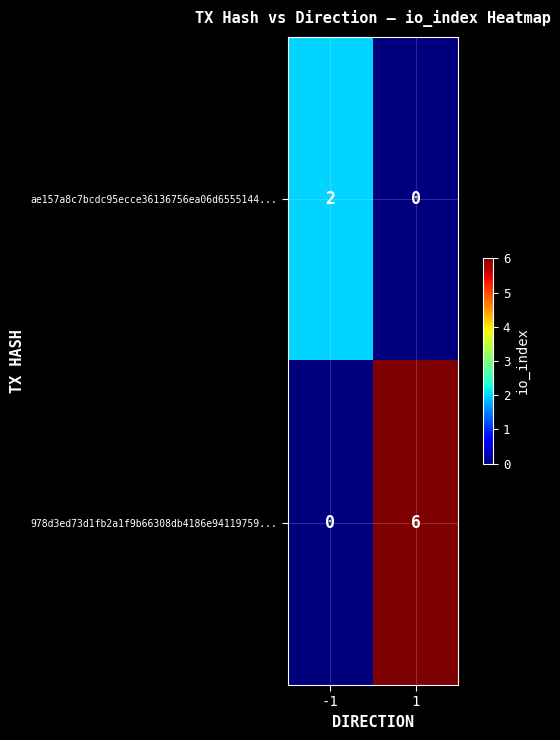

Which label corresponds to the largest value in the chart?

1